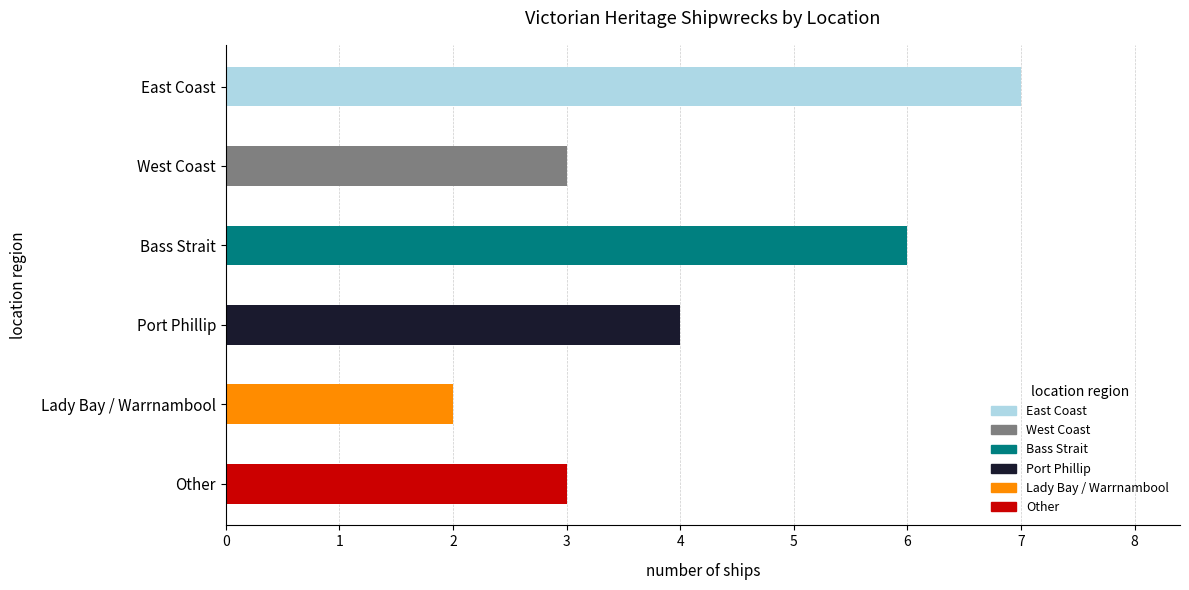

How many distinct data groups are displayed?

6